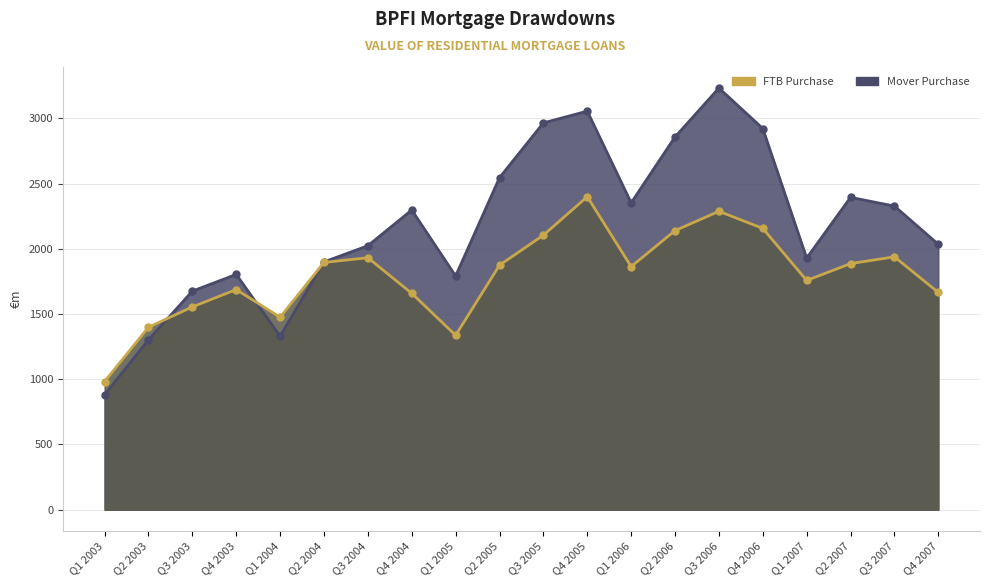

What is the difference between the highest and lowest values at Q4 2006?

766